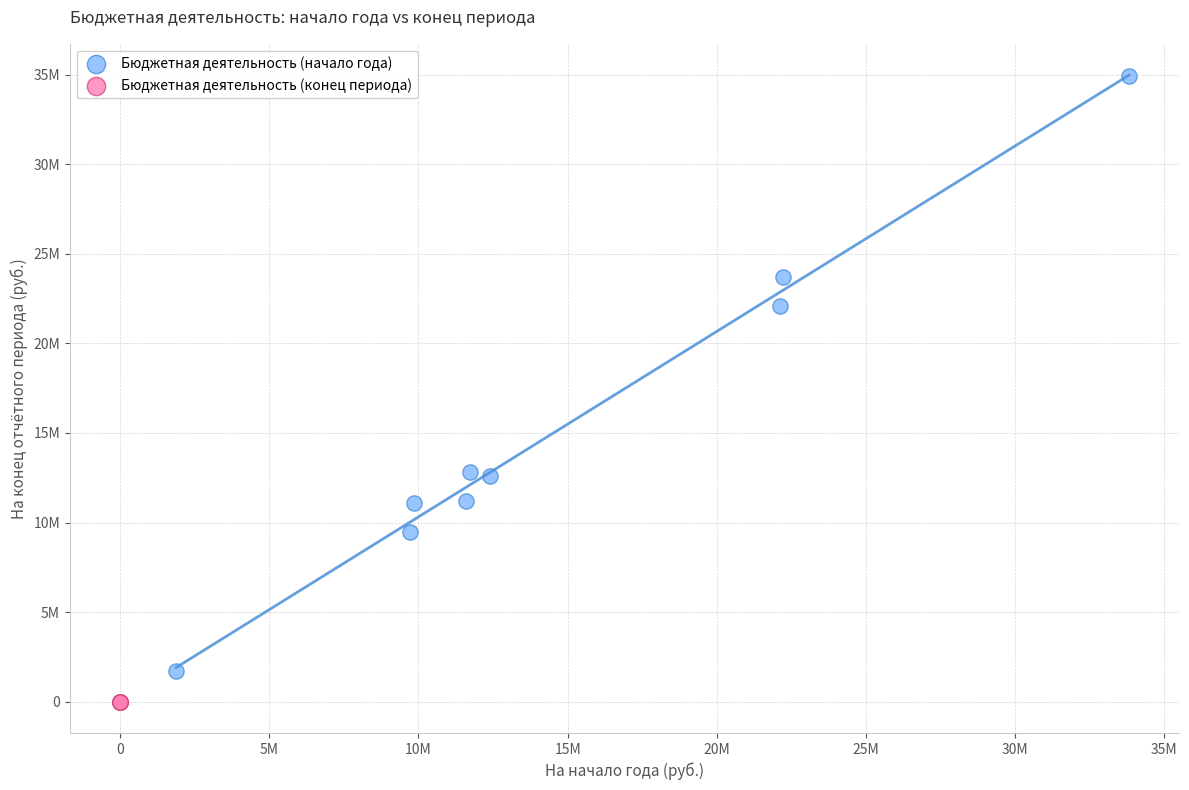

Which series reaches the maximum Y coordinate?

Бюджетная деятельность (начало года)